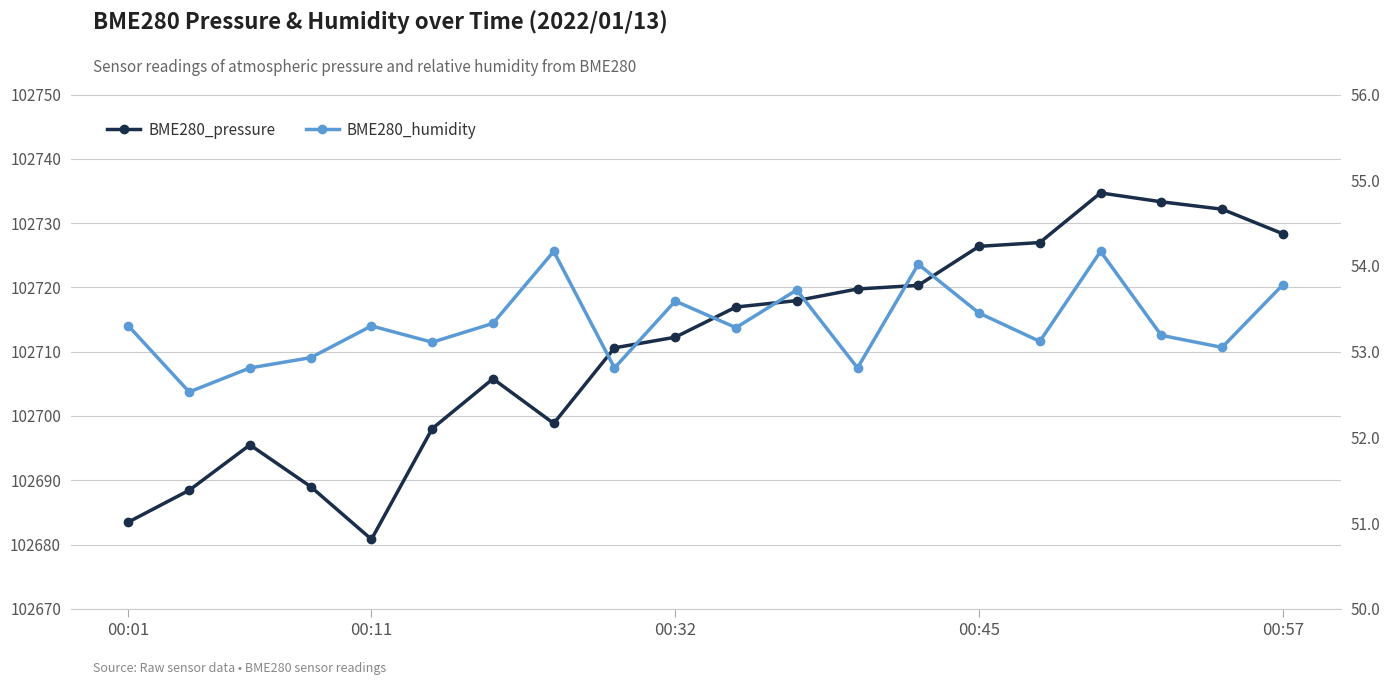

At which label does BME280_humidity first exceed 53?

00:01